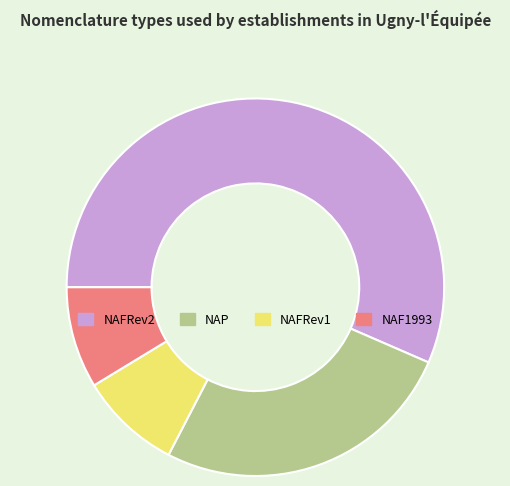

Do NAP and NAFRev1 together represent more than half of the pie?

No